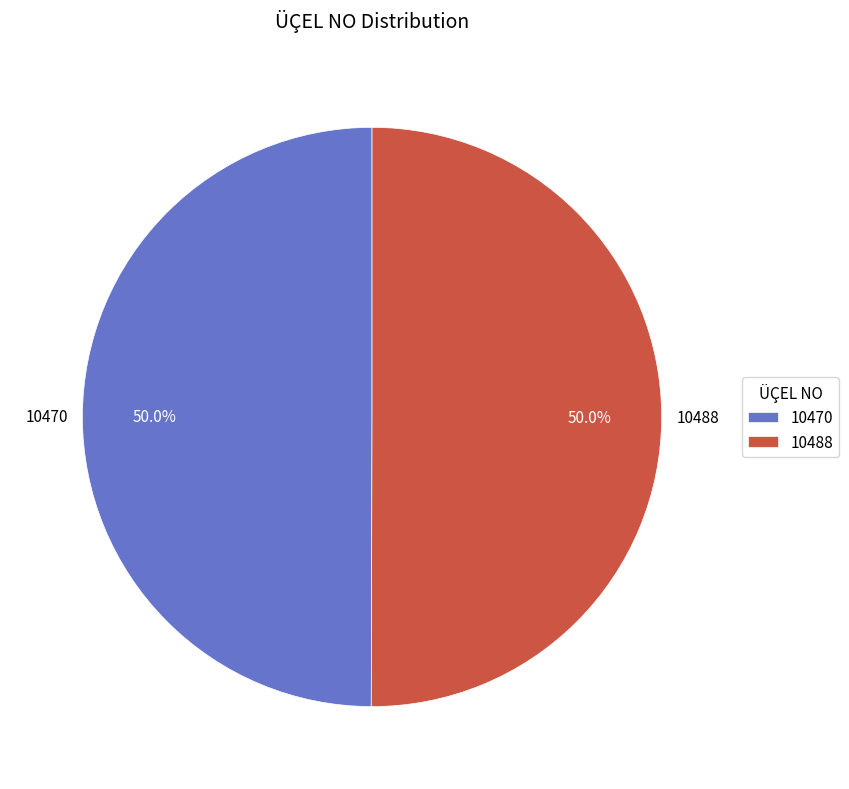

To the nearest percent, what is the combined percentage of 10470 and 10488?

100%